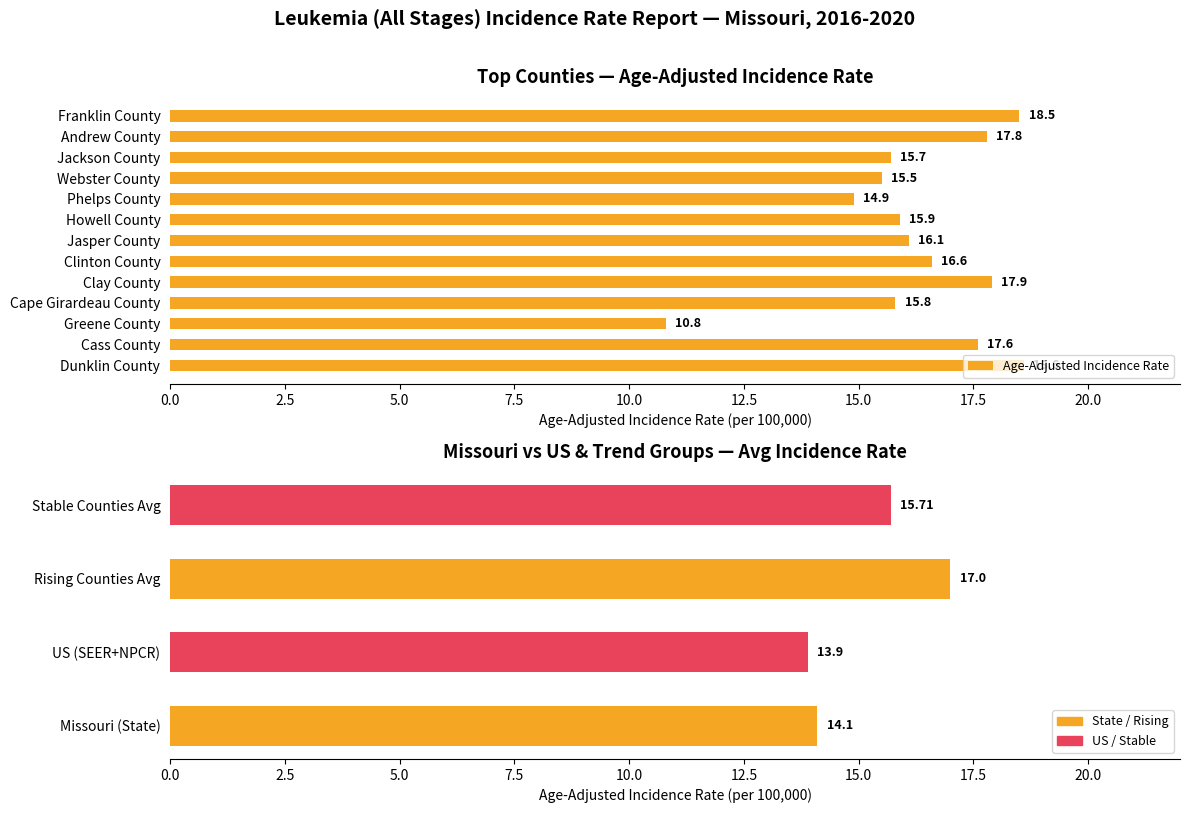

How many values are below 16?

6